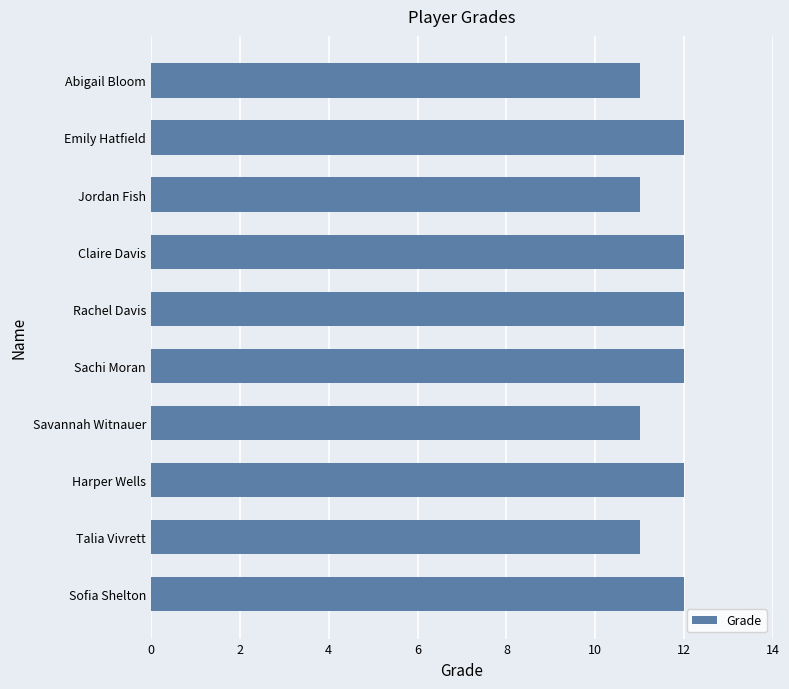

What is the minimum value shown in the chart?

11